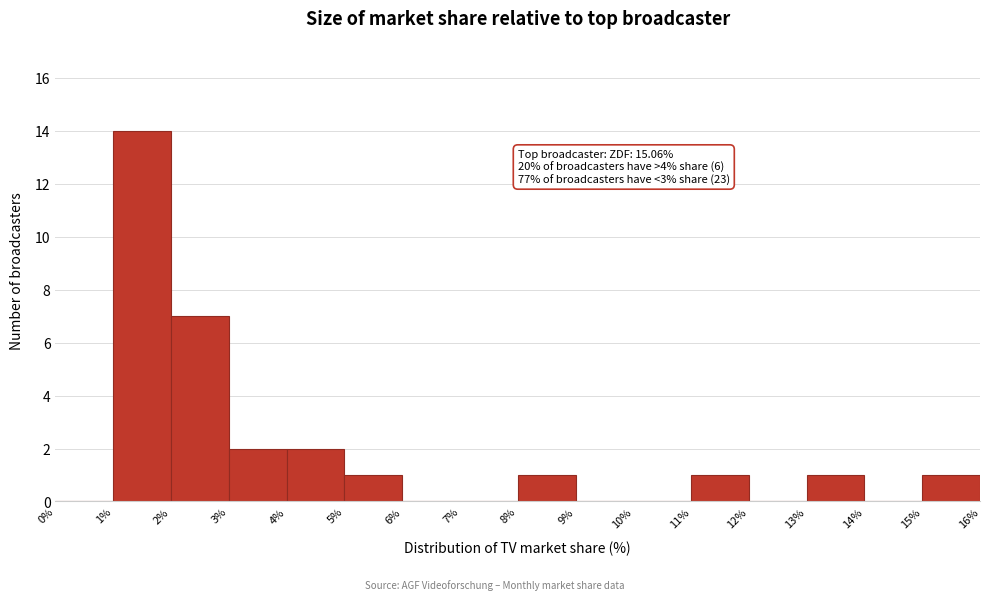

Which range on the x-axis has the tallest bar?

1% to 2%